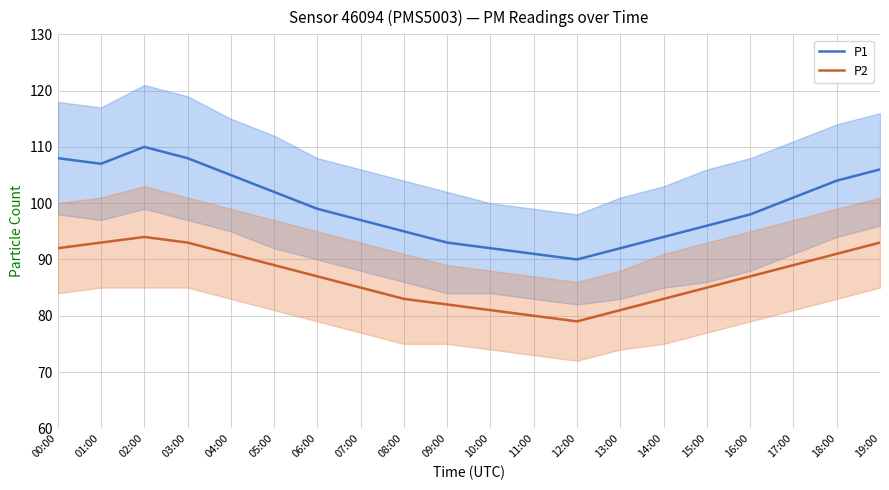

At which label is P1 closest to 100?

06:00